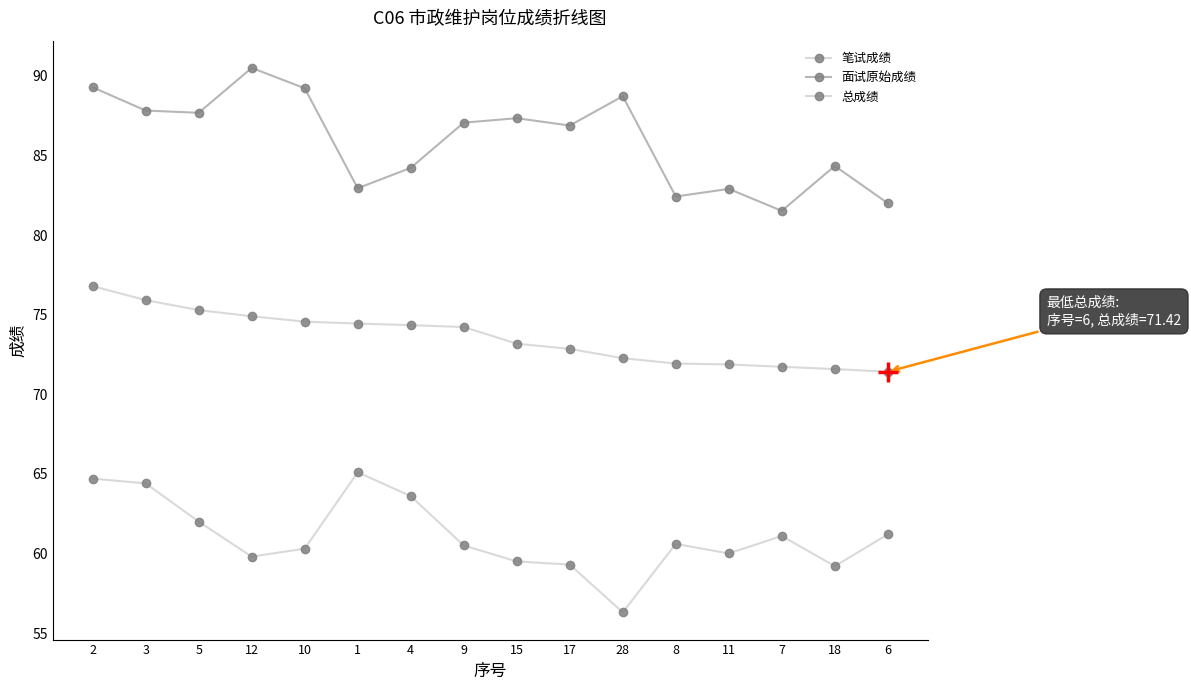

How many data points does each series have?

16